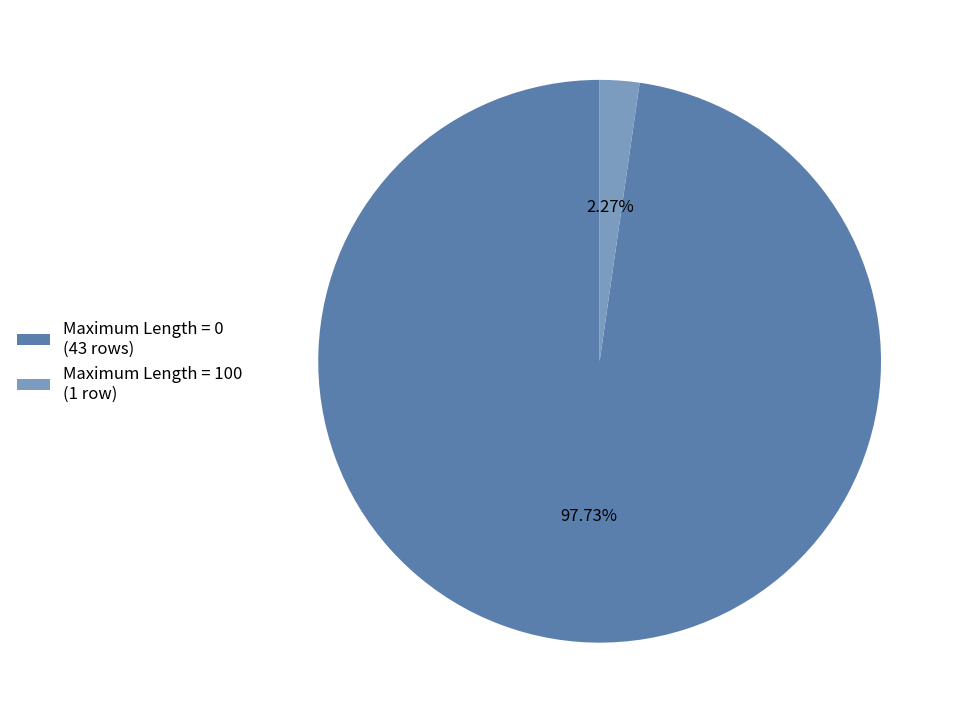

Is Maximum Length = 100 (1 row) the majority of the pie?

No